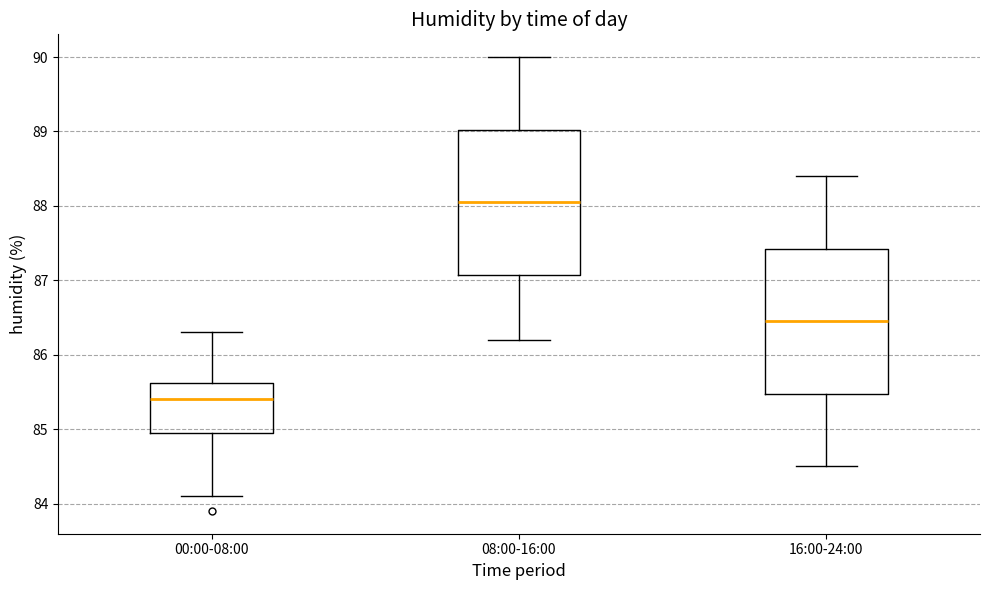

Which box has the lowest median line?

00:00-08:00